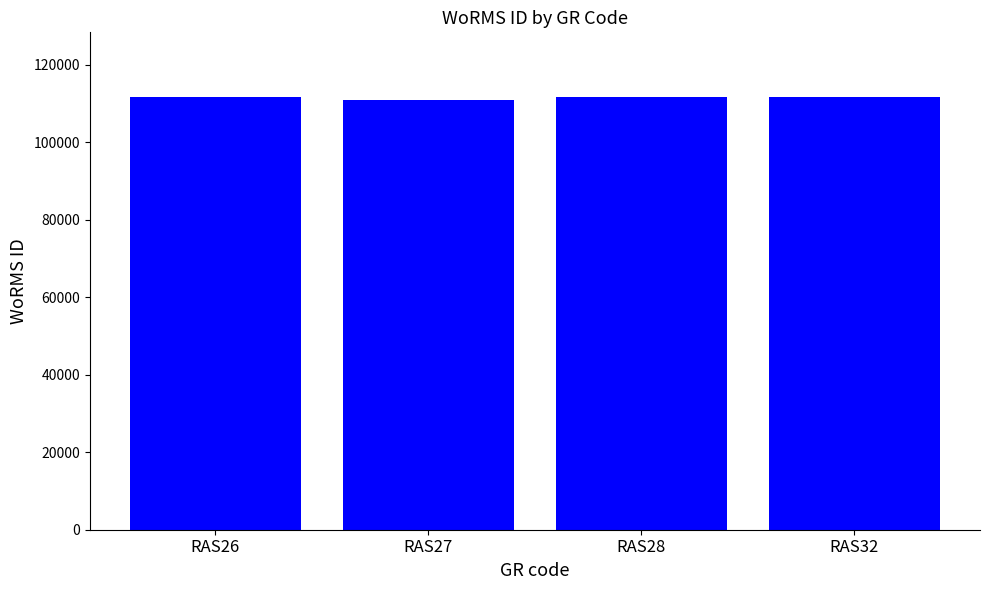

What is the value of the 4th bar from the left?

111621